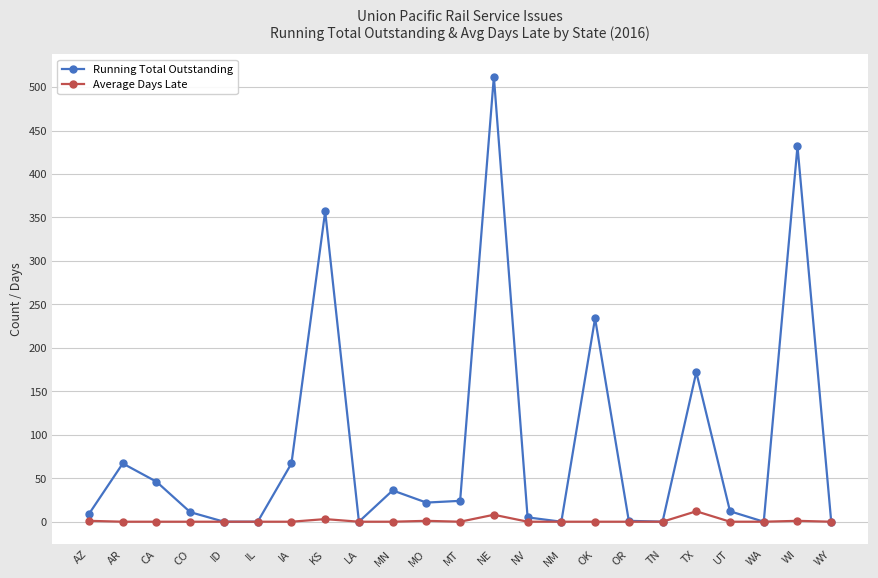

At which category does Running Total Outstanding reach its first local peak?

AR